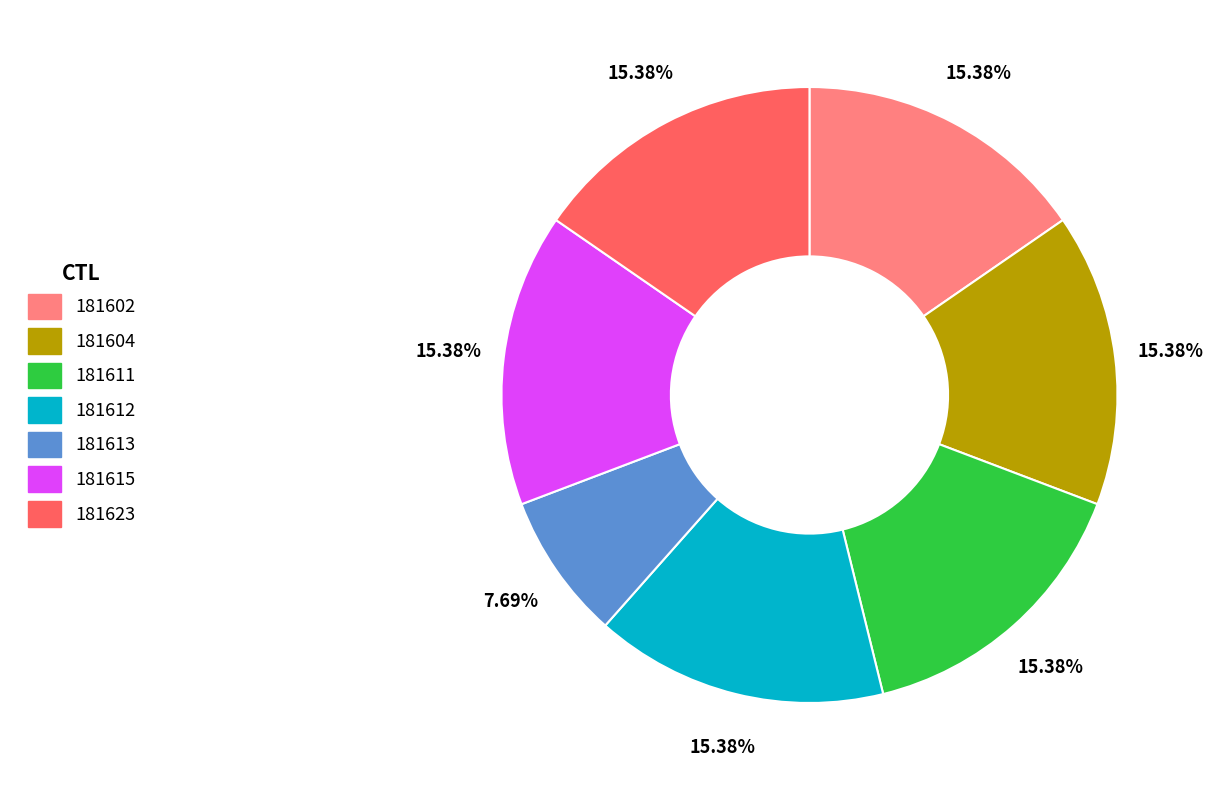

Is it true that 181613 is 8% of the pie?

True